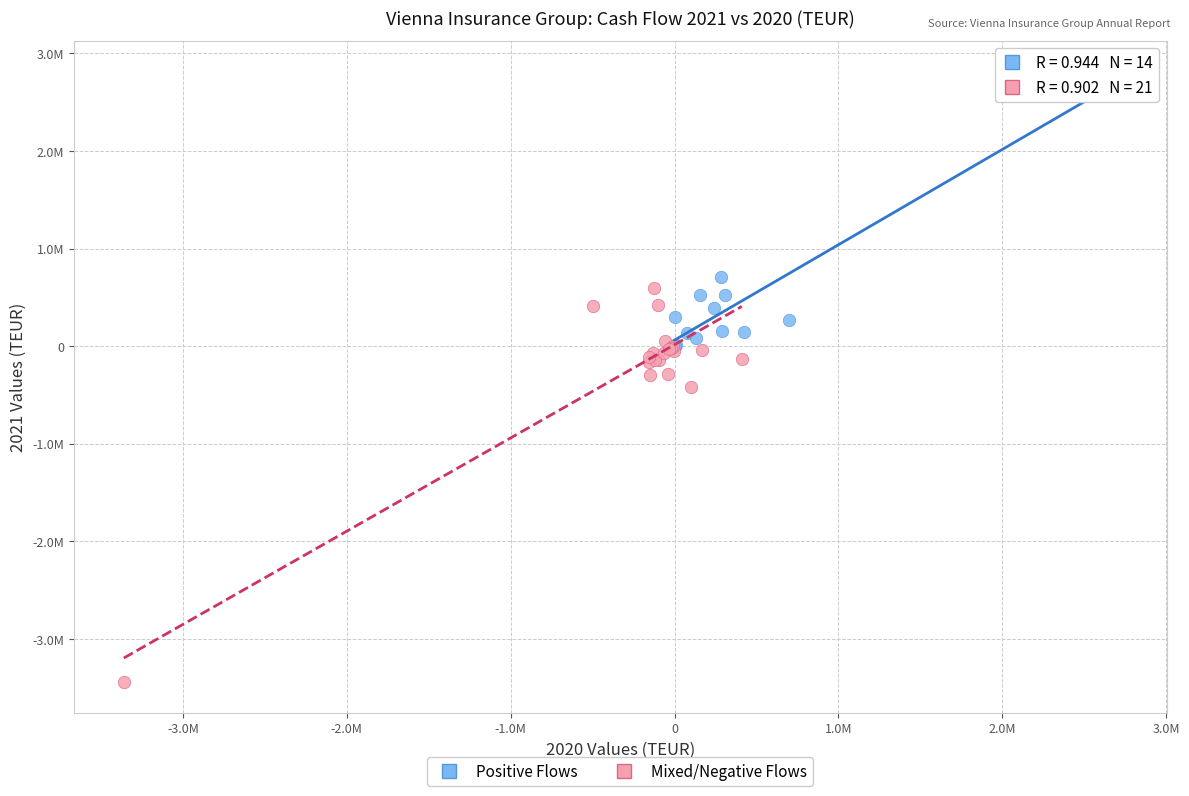

What are all the series names shown in the legend?

Positive Flows, Mixed/Negative Flows